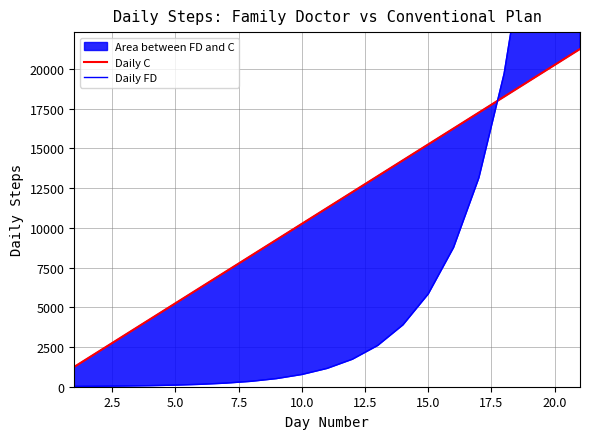

What is the difference between the maximum and second lowest values in the Daily C series?

19000.0